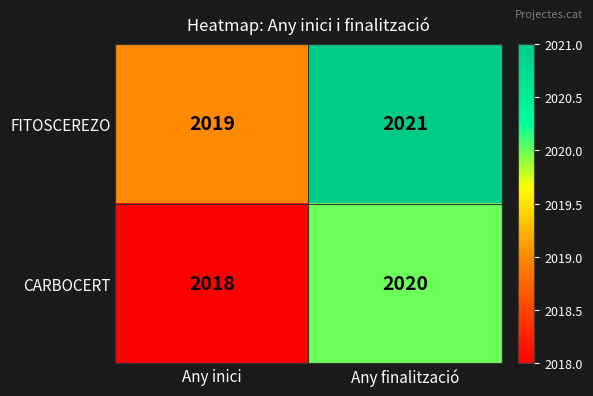

What is the approximate value of CARBOCERT at Any finalització?

2020